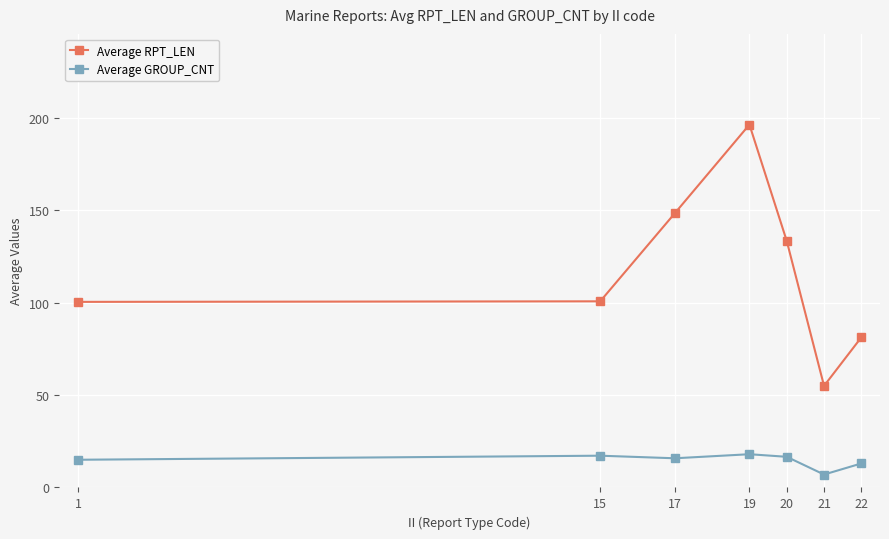

What is the value of the Average GROUP_CNT point at the 5th from the left?

16.6